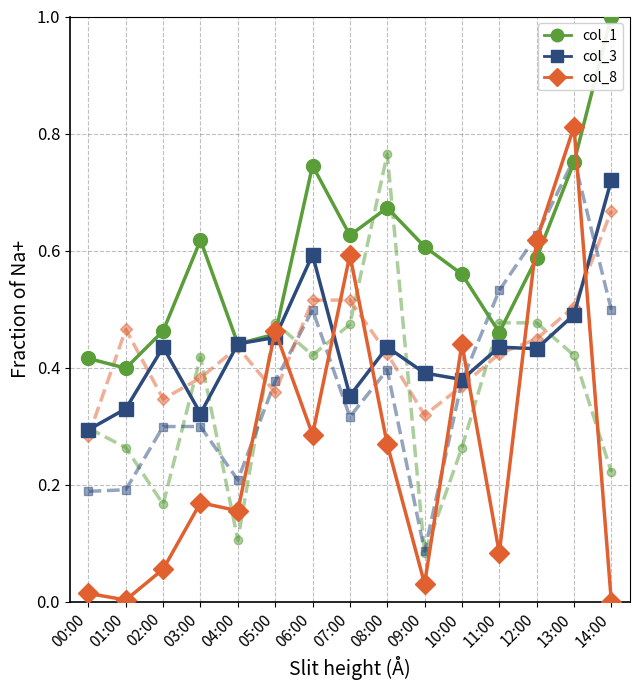

At which category is the sum across all series the highest?

13:00